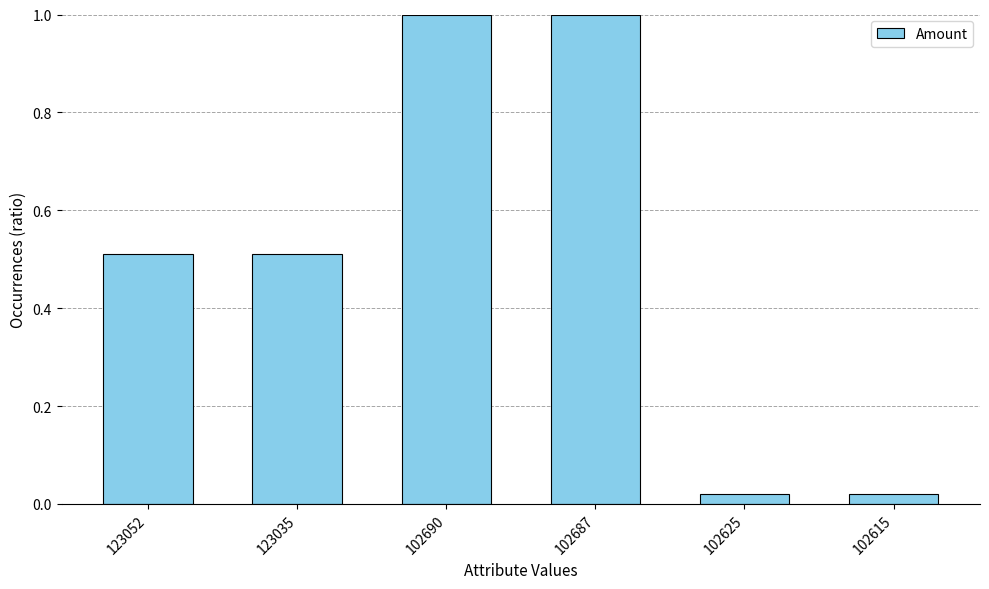

What is the sum of all values?

3.1